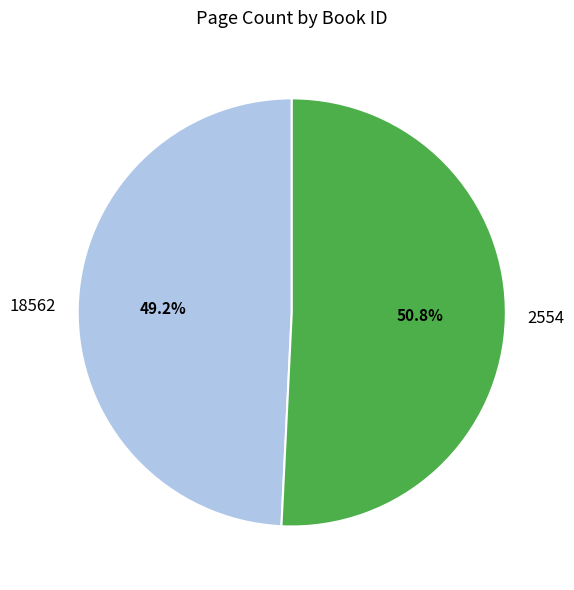

Which category accounts for the majority?

2554